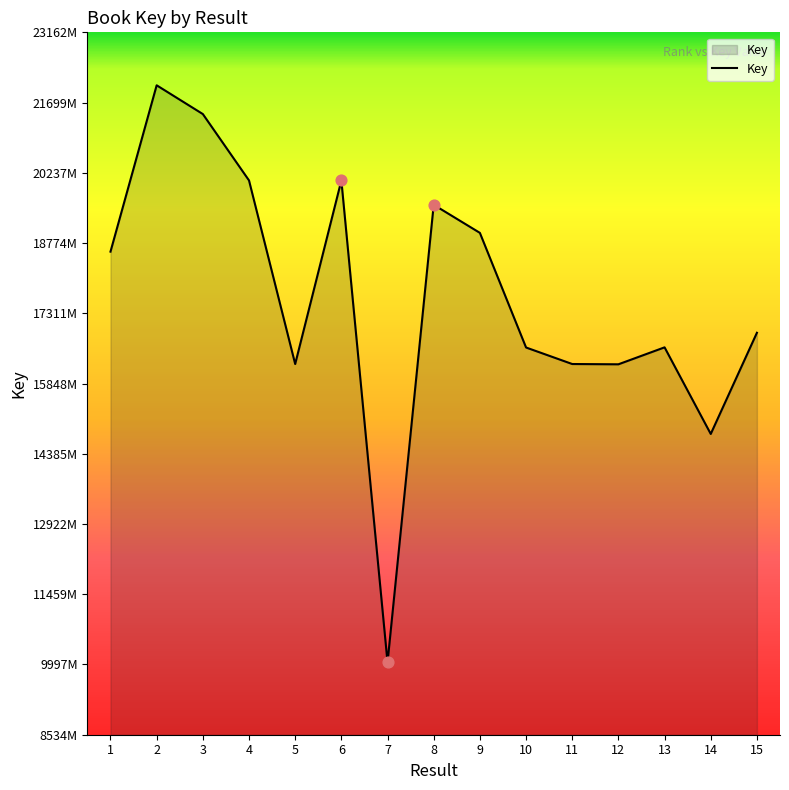

Which has a higher value, 7 or 13?

13